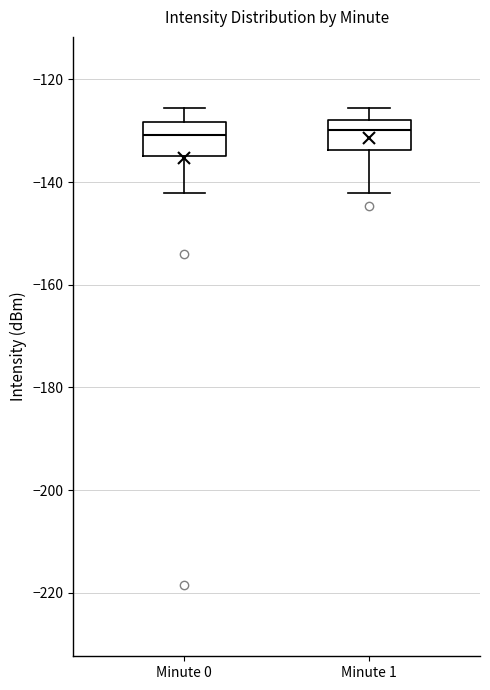

Reading left to right, transcribe this box plot: for each box, give where its median line is, the range the box spans, and where its two whiskers end, as read against the y-axis. The values are not printed on the chart, so give them approximately, as read against the axis.

Minute 0: median -130, box -134 to -128, whiskers -142 to -126
Minute 1: median -130, box -134 to -128, whiskers -142 to -126